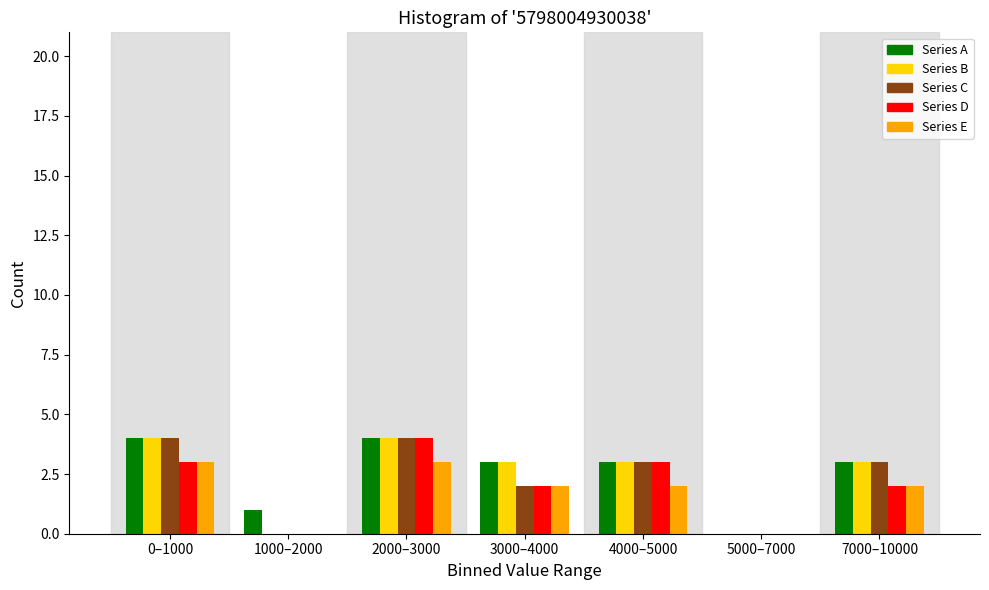

Is the value of Series E at 1000–2000 greater than the value of Series C at 0–1000?

No